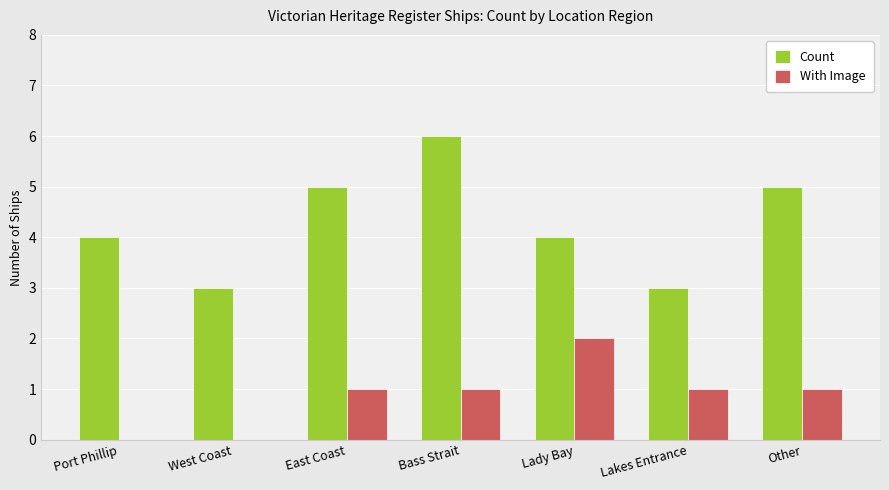

Reading left to right, list all the values displayed in this chart.

Count: 4	3	5	6	4	3	5
With Image: 0	0	1	1	2	1	1